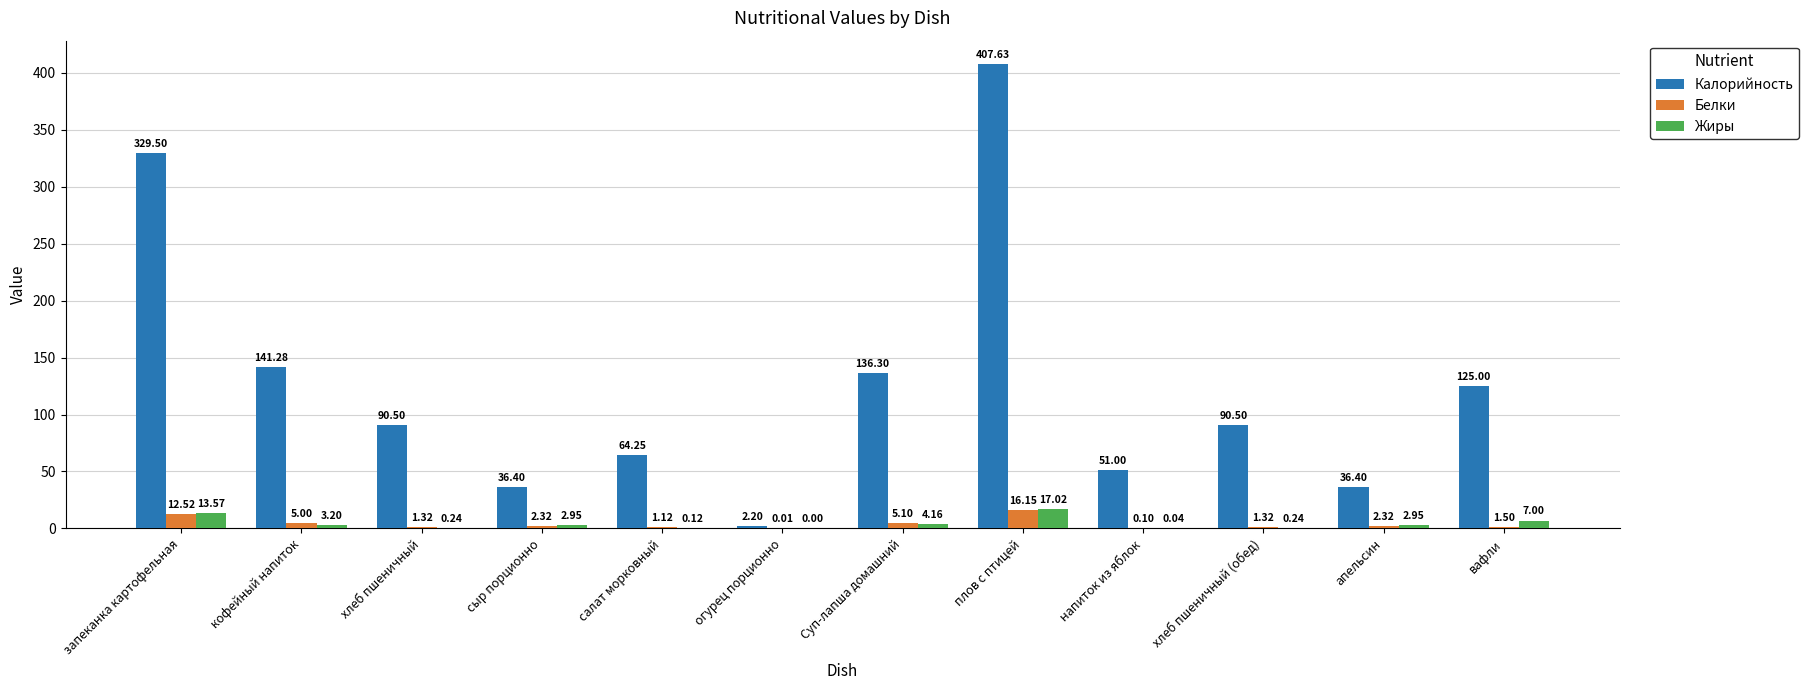

Does the chart contain stacked bars?

No